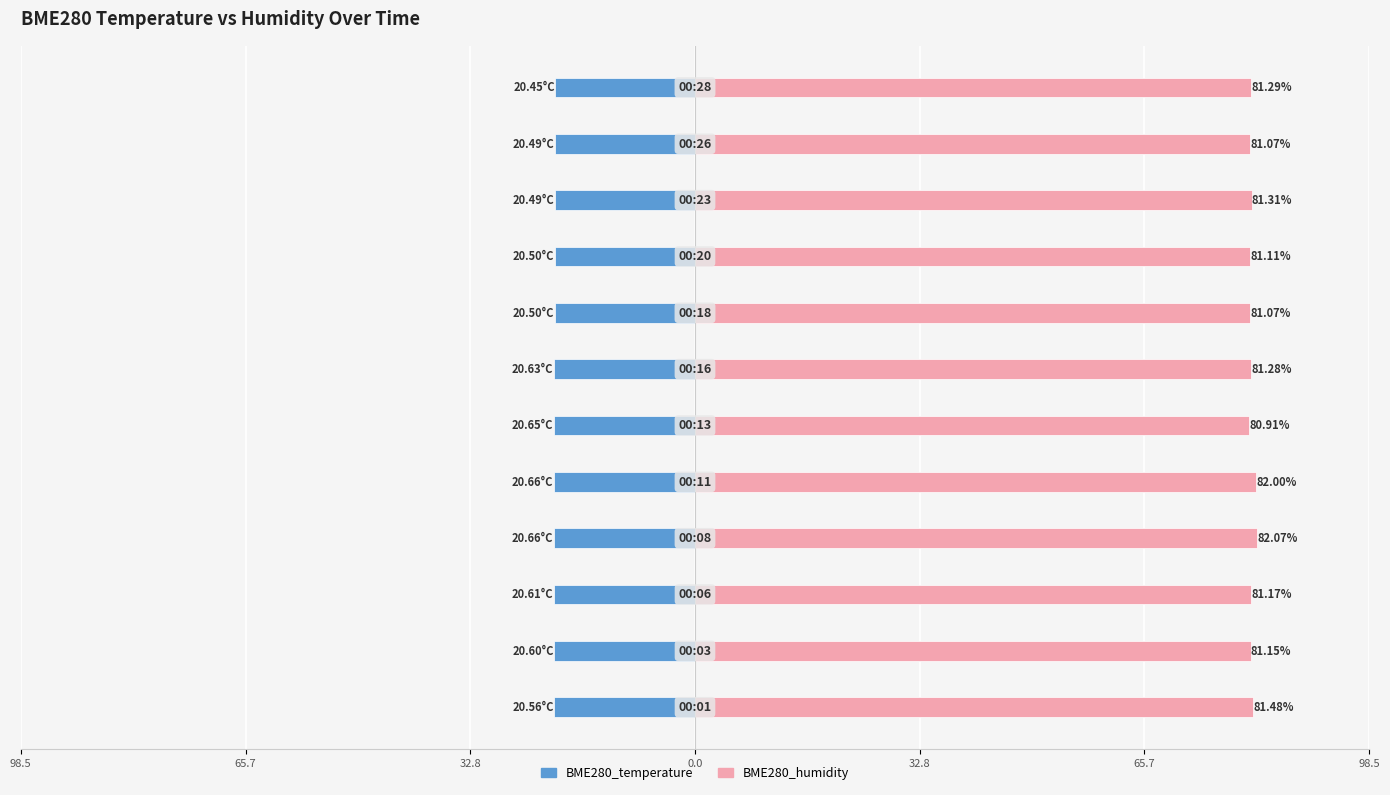

Between 65.7 and 9, which series saw the biggest shift?

BME280_humidity